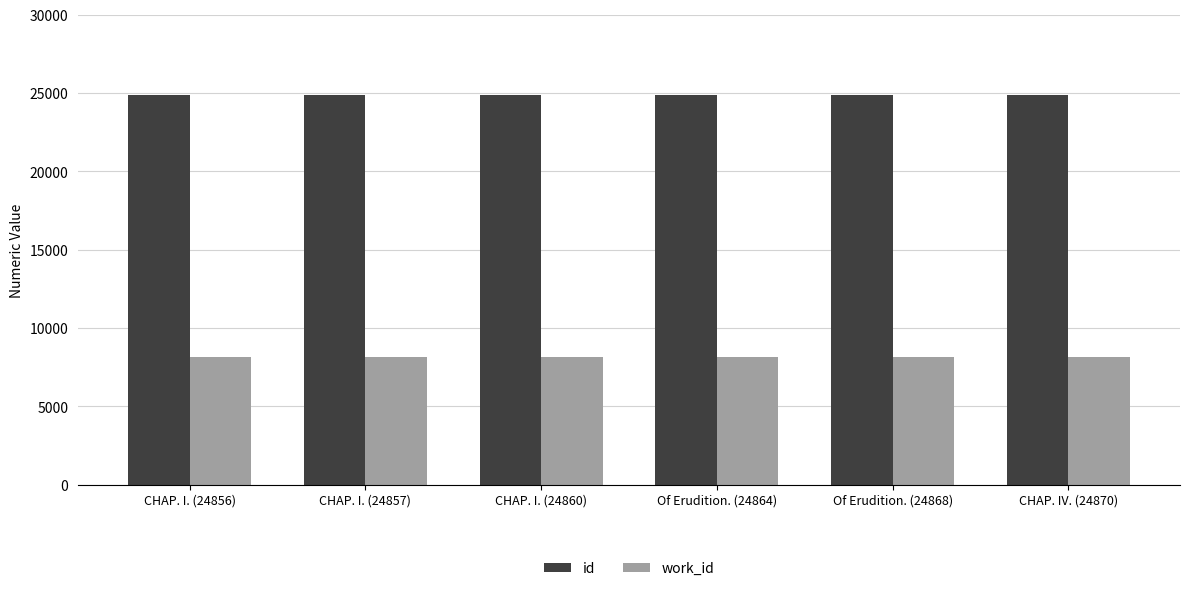

Rank the series by their maximum value, from highest to lowest.

id, work_id